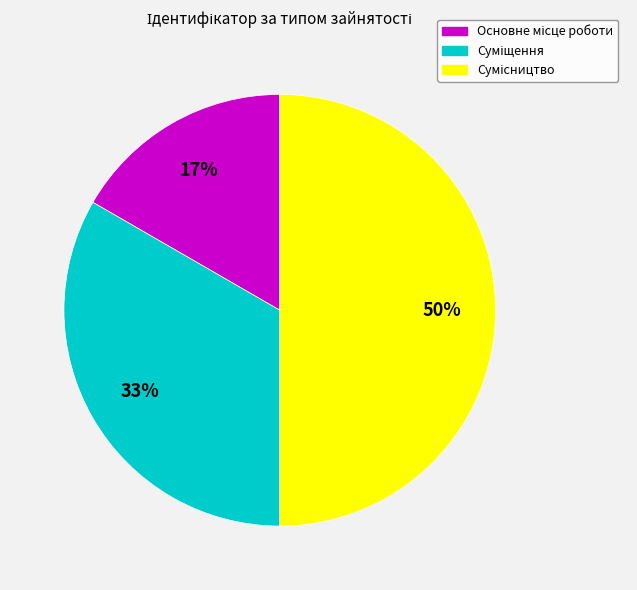

To the nearest percent, what is the difference between the largest and smallest slice percentages?

33%